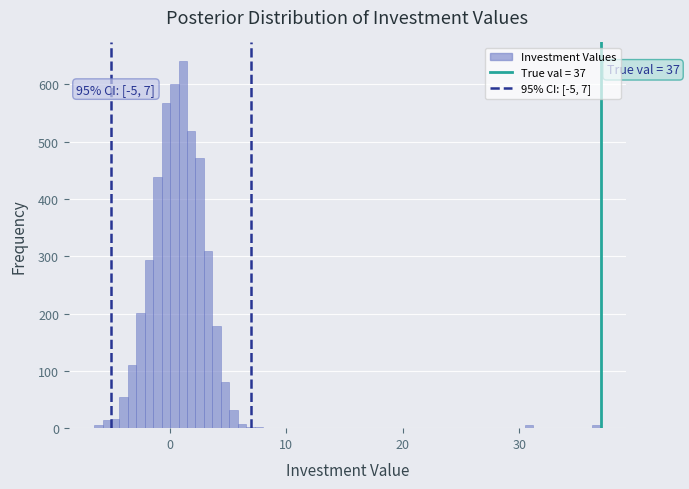

Read against the x-axis, roughly where is the centre of the tallest bar?

1